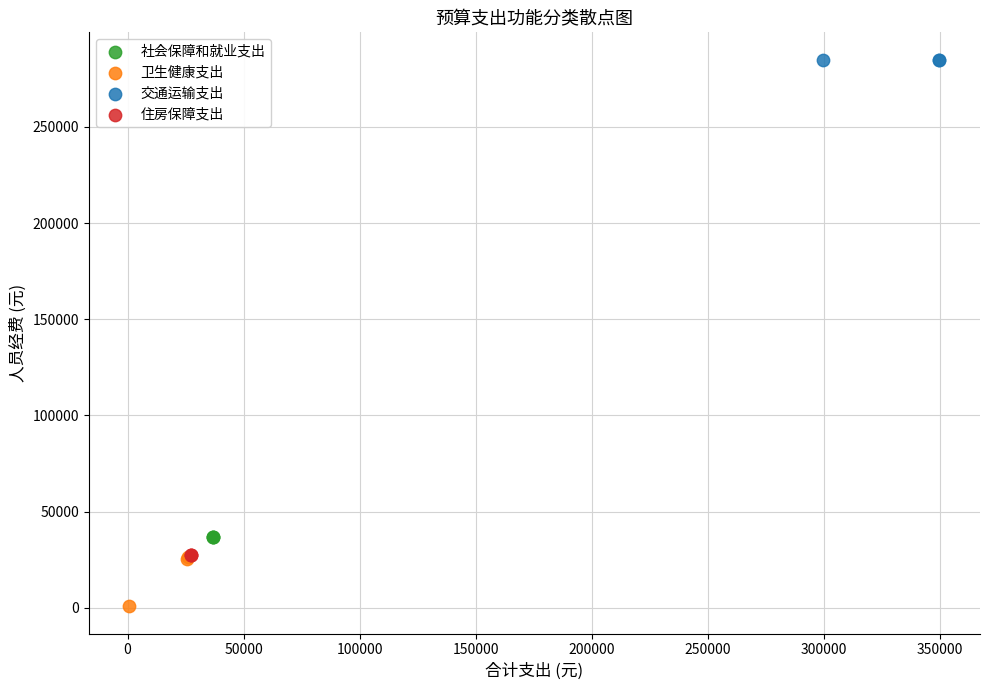

Which series reaches the maximum Y coordinate?

交通运输支出